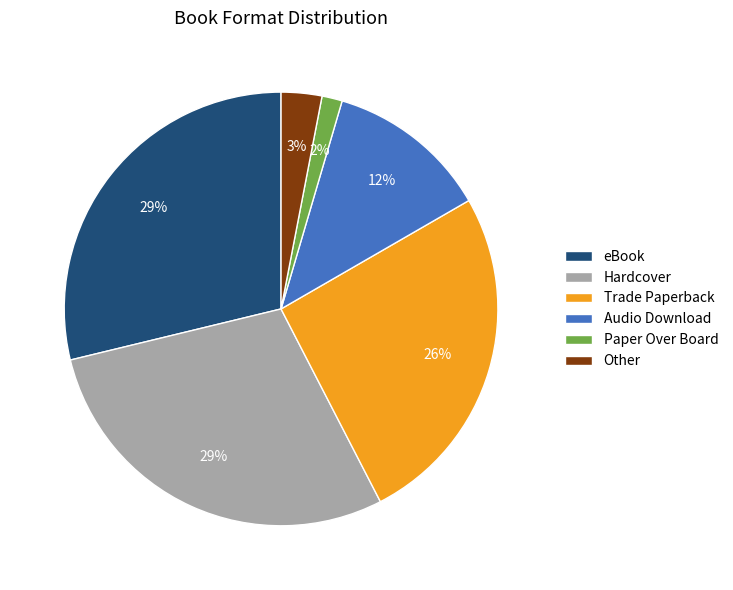

What is the ratio of the value at Hardcover to the value at Audio Download?

2.4